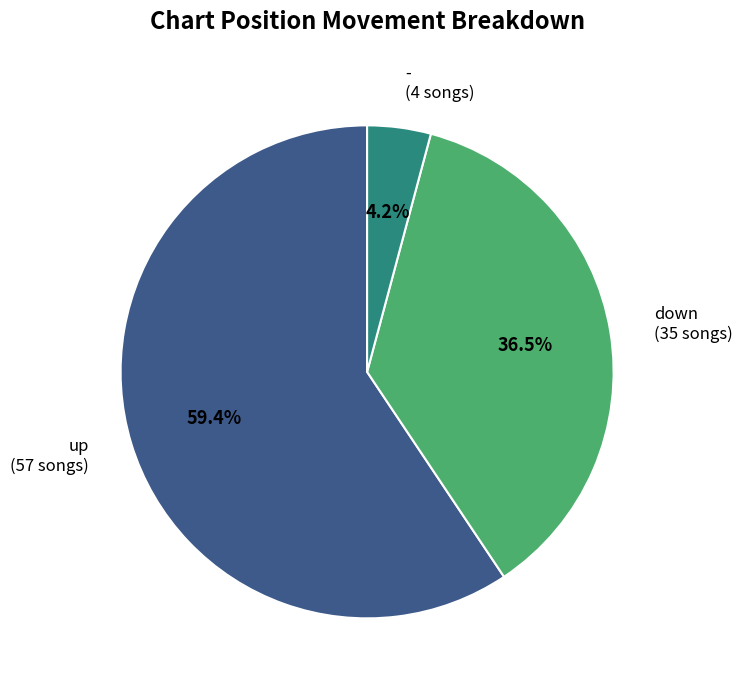

What is the smallest slice in the pie chart?

-